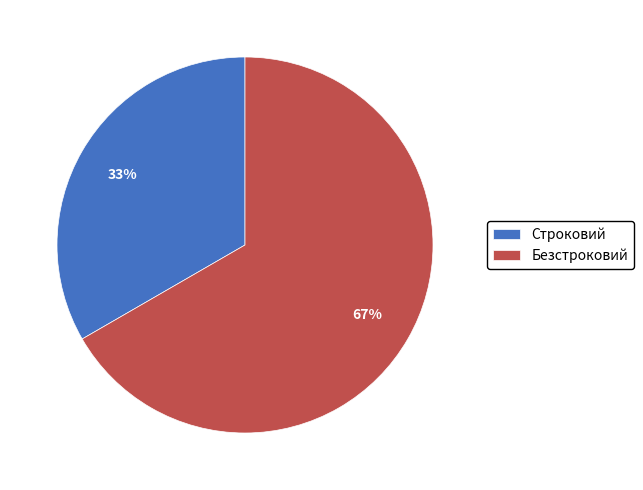

The Строковий slice represents 42% of the pie. True or false?

False